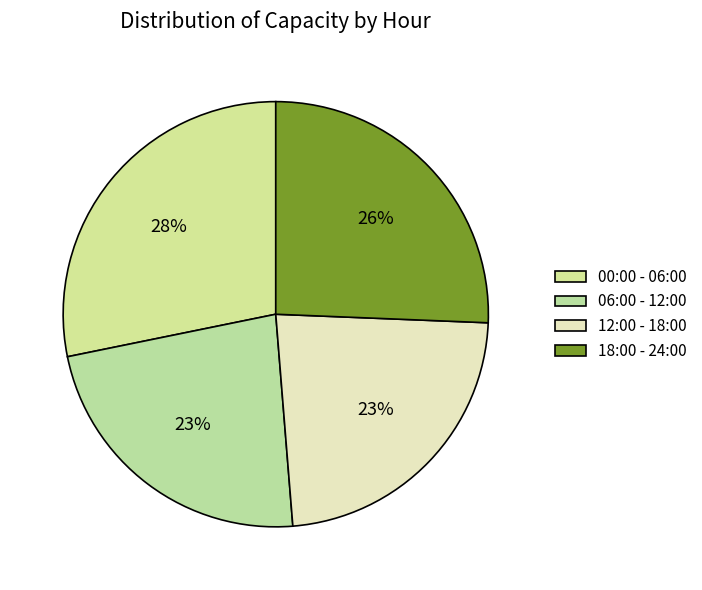

How many slices are in this pie chart?

4